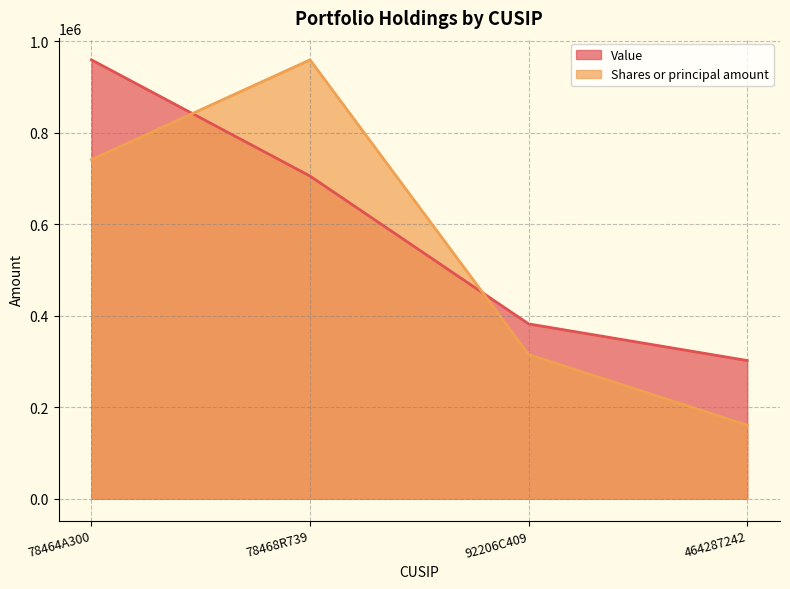

The Value series shows 174881.8 at 78468R739. True or false?

False